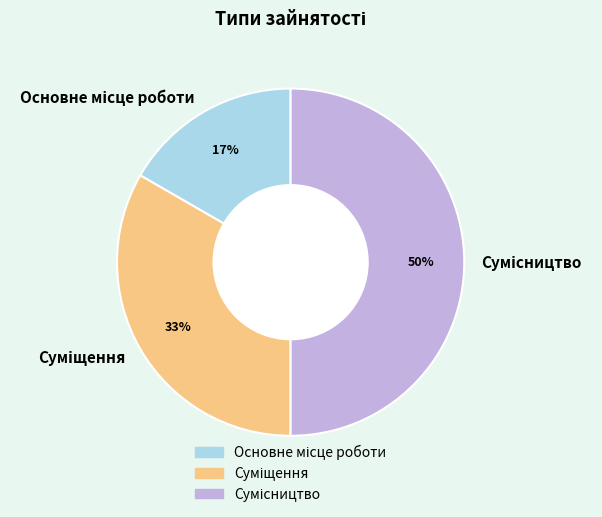

Count the number of slices in the pie.

3